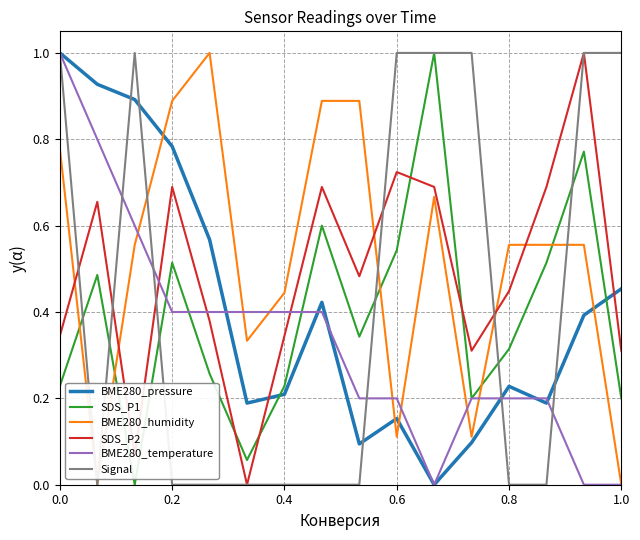

True or false: BME280_humidity and BME280_pressure intersect in this chart.

True